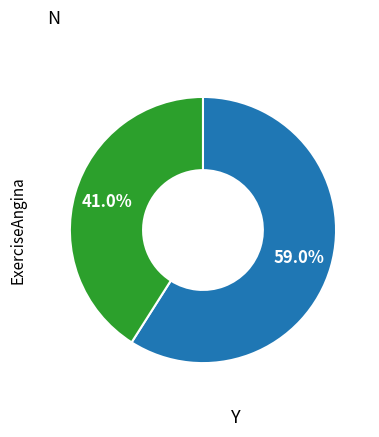

Is there a majority slice in this chart?

Yes